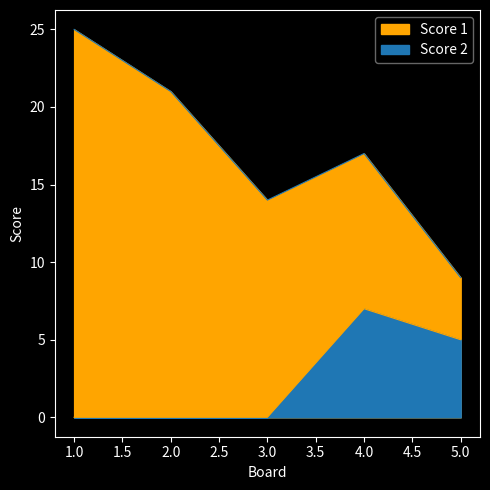

The Score 2 series shows 4 at 4. True or false?

False